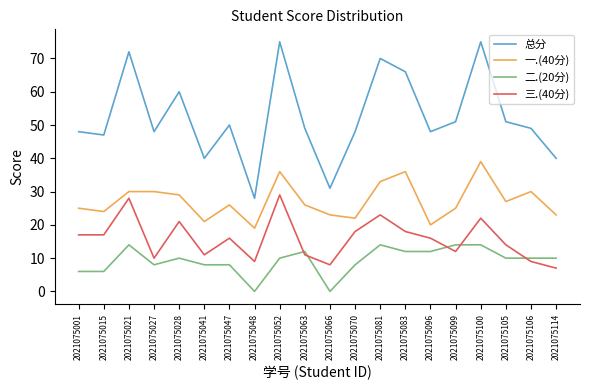

Reading left to right, what are all the values shown in this chart?

总分: 48	47	72	48	60	40	50	28	75	49	31	48	70	66	48	51	75	51	49	40
一.(40分): 25	24	30	30	29	21	26	19	36	26	23	22	33	36	20	25	39	27	30	23
二.(20分): 6	6	14	8	10	8	8	0	10	12	0	8	14	12	12	14	14	10	10	10
三.(40分): 17	17	28	10	21	11	16	9	29	11	8	18	23	18	16	12	22	14	9	7